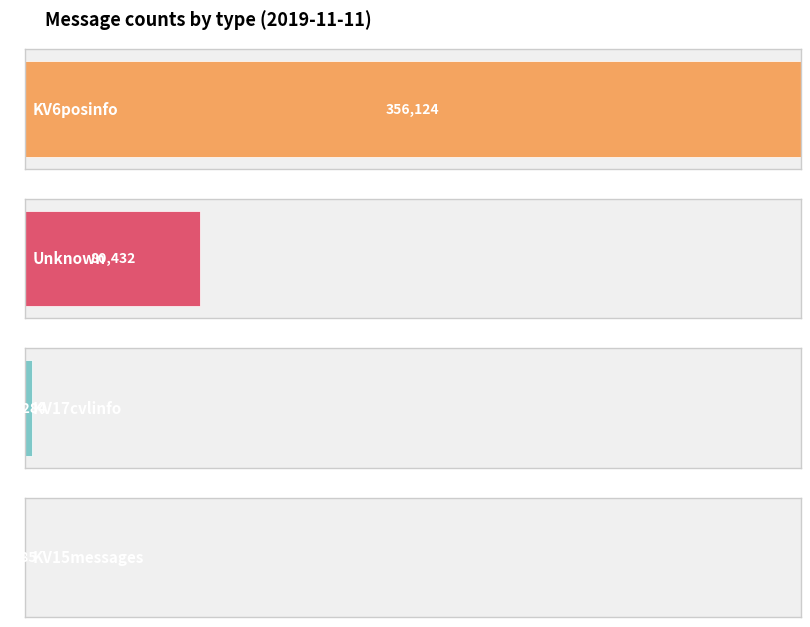

What are all the series names shown in the legend?

KV6posinfo, KV17cvlinfo, Unknown, KV15messages